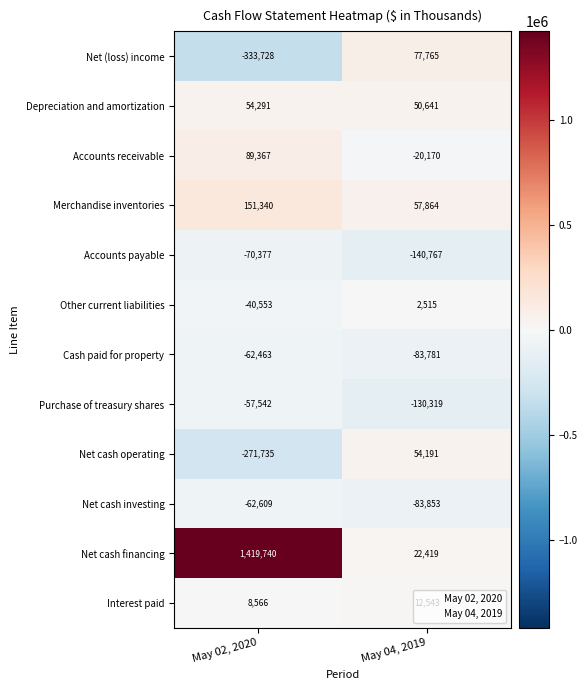

Rank the series by their maximum value, from highest to lowest.

Net cash financing, Merchandise inventories, Accounts receivable, Net (loss) income, Depreciation and amortization, Net cash operating, Interest paid, Other current liabilities, Purchase of treasury shares, Cash paid for property, Net cash investing, Accounts payable